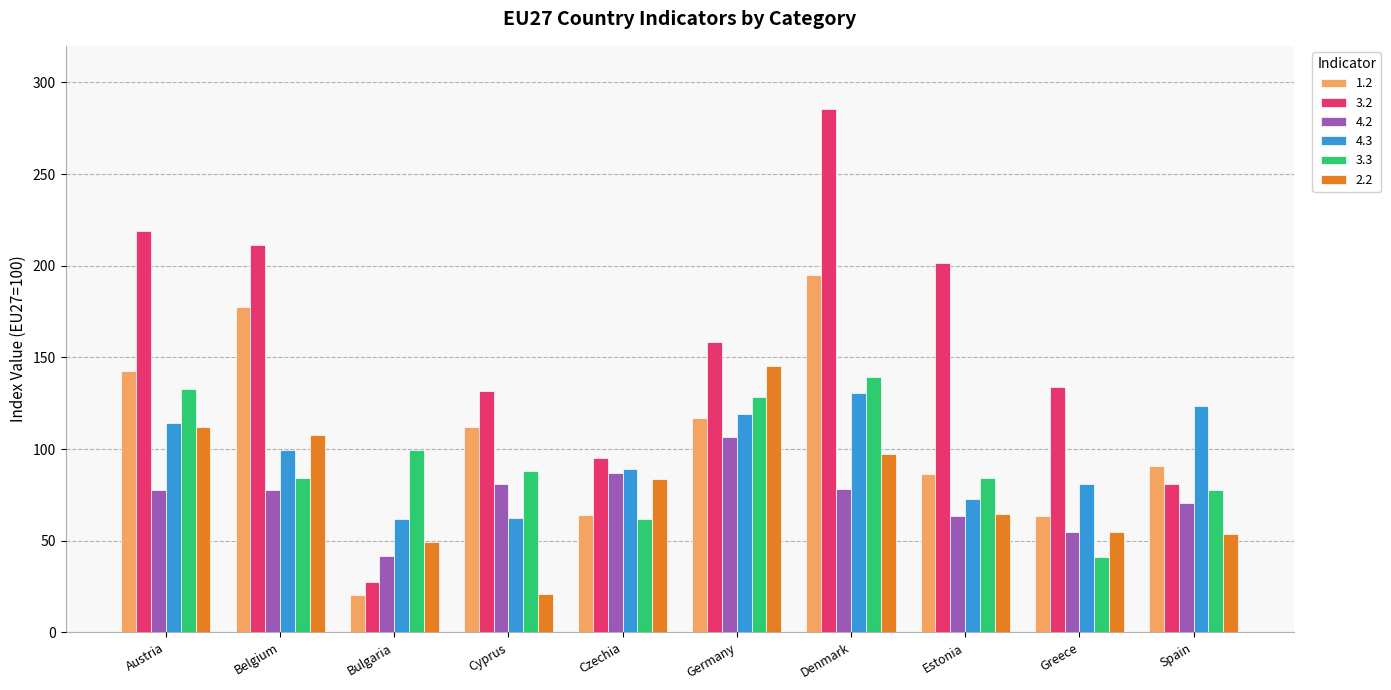

What is the average value of the 4.2 series?

73.9